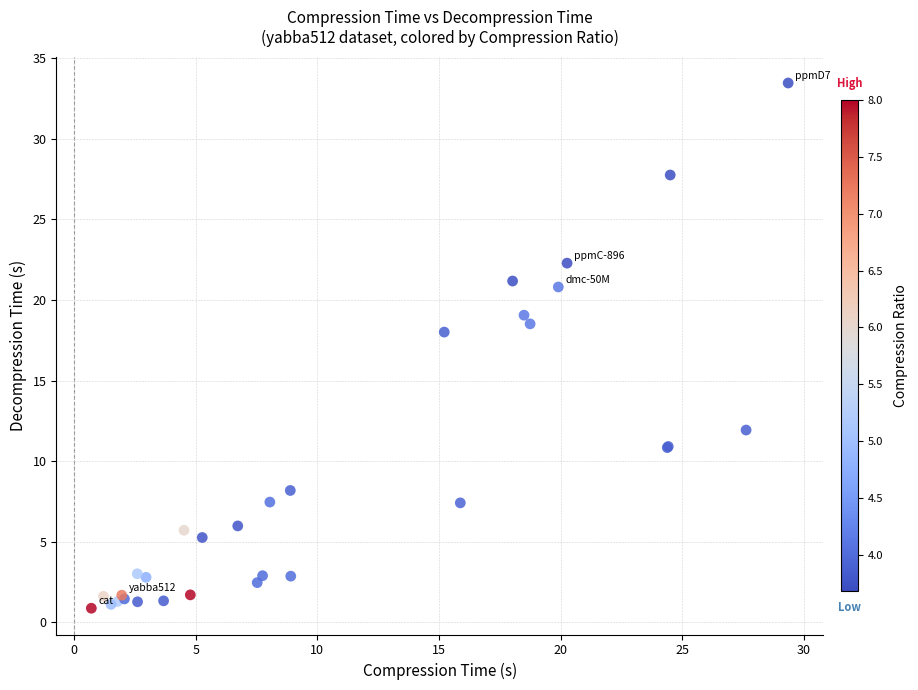

What Y value in the scatter plot is closest to 17?

18.0